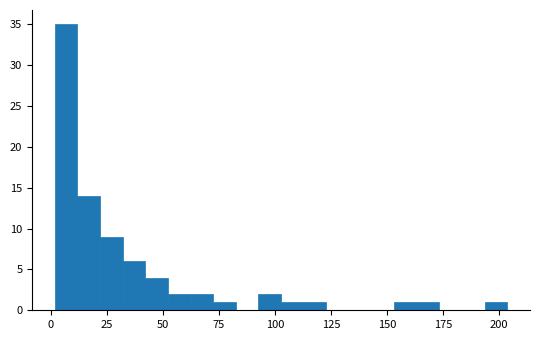

Around what value on the x-axis is the tallest bar? Give the approximate position of its centre, as read against the axis.

5